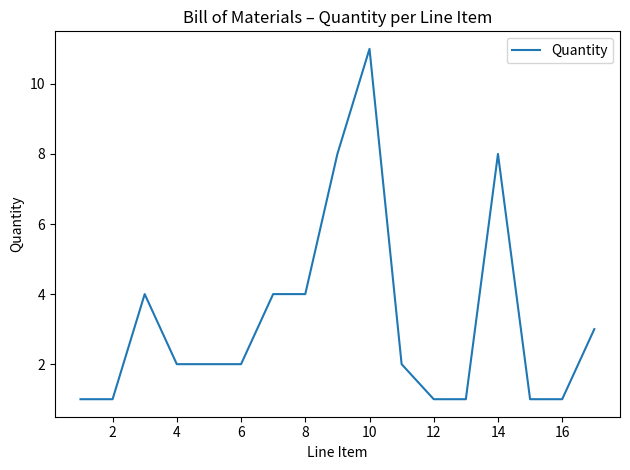

Is this an area chart (filled region under the line)?

No